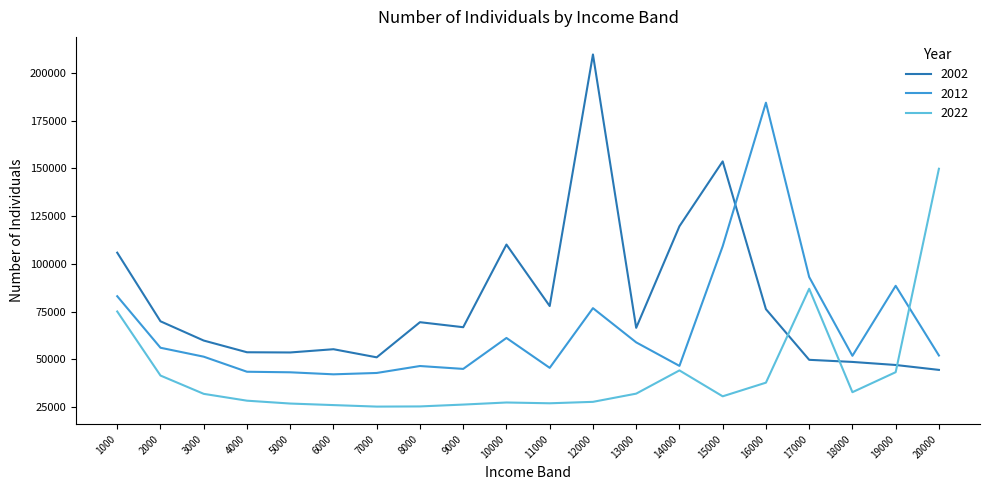

What is the difference between the highest and lowest values at 14000?

75520